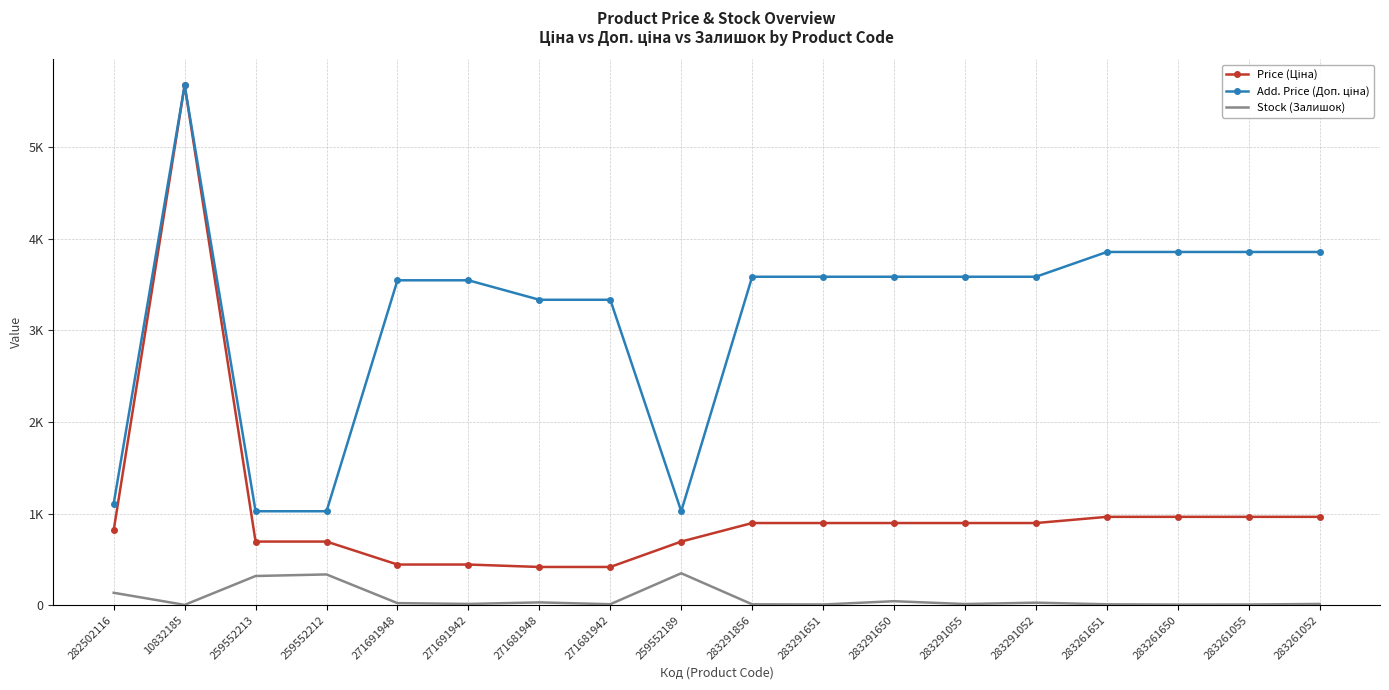

How many interior local peaks does the Add. Price (Доп. ціна) series have?

1